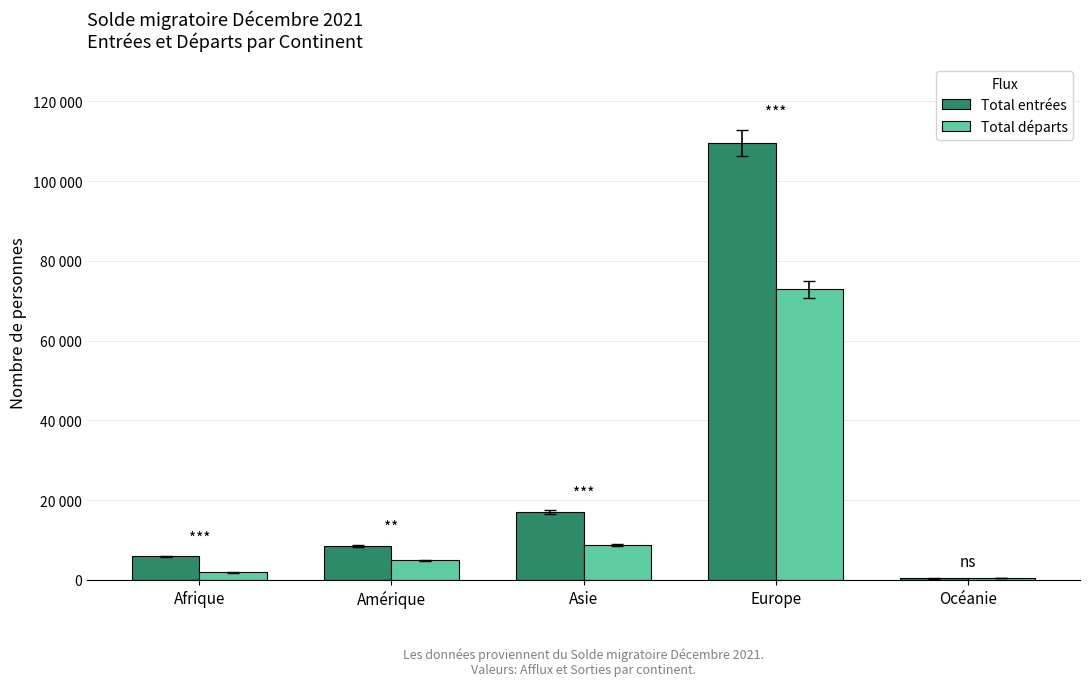

Where does the Total entrées series first go above 8516?

Asie